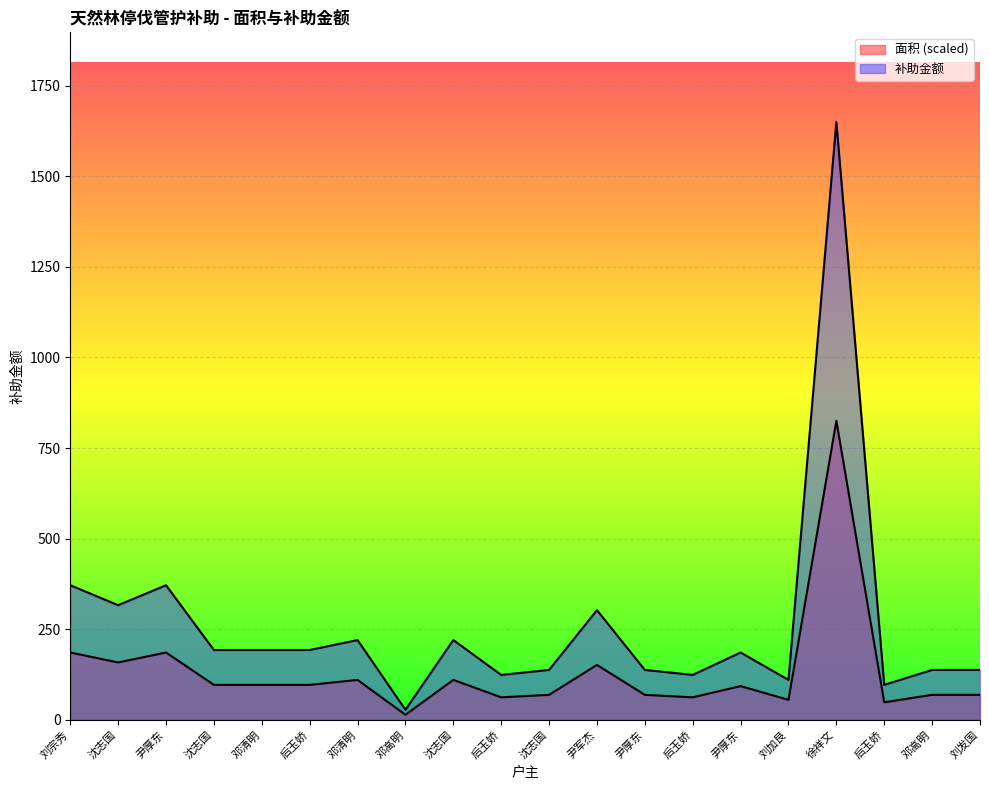

What is the difference between the highest and lowest values at 刘加艮?

55.0